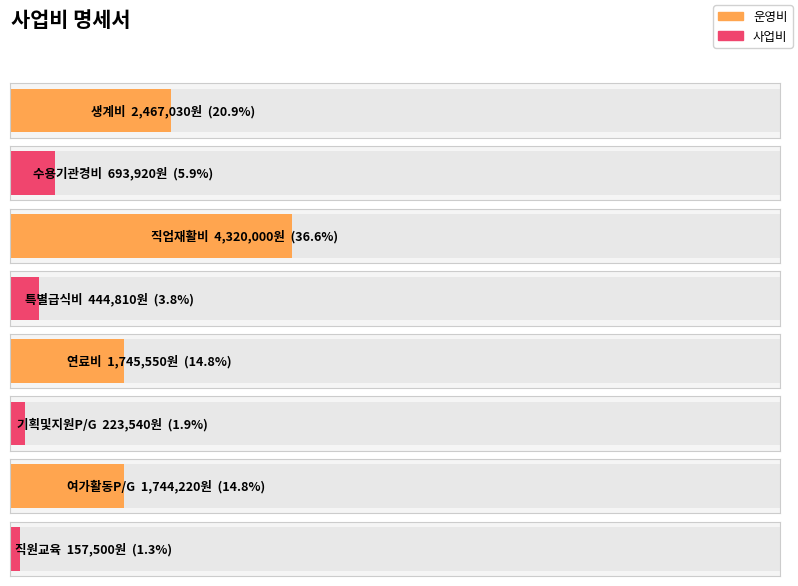

Which has a higher value, 수용기관경비 or 여가활동P/G?

여가활동P/G